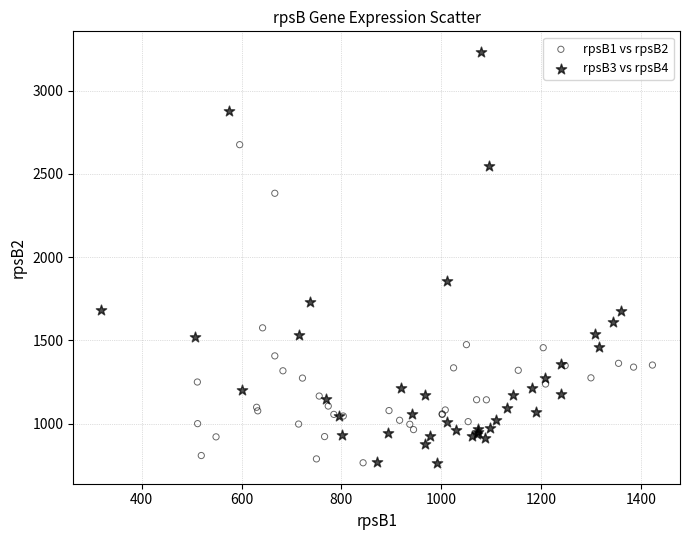

Which series has the widest spread of Y values?

rpsB3 vs rpsB4